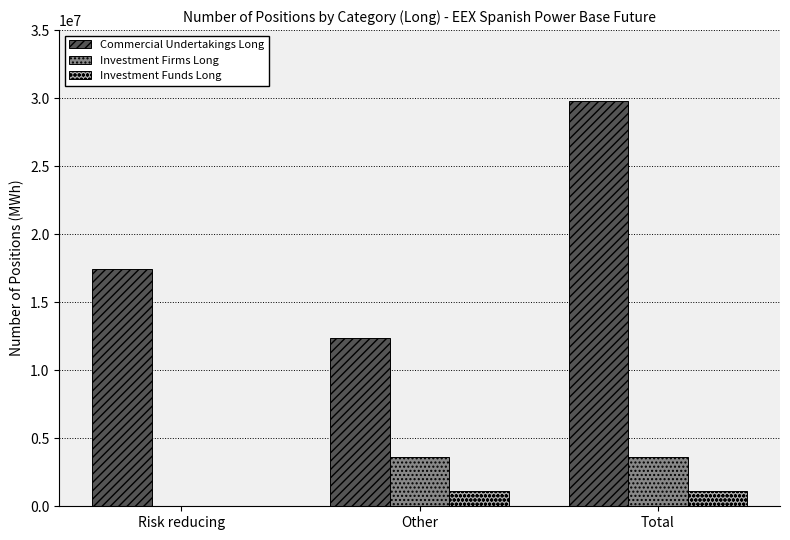

Read the Commercial Undertakings Long value at Other, to the nearest 50.

12348500